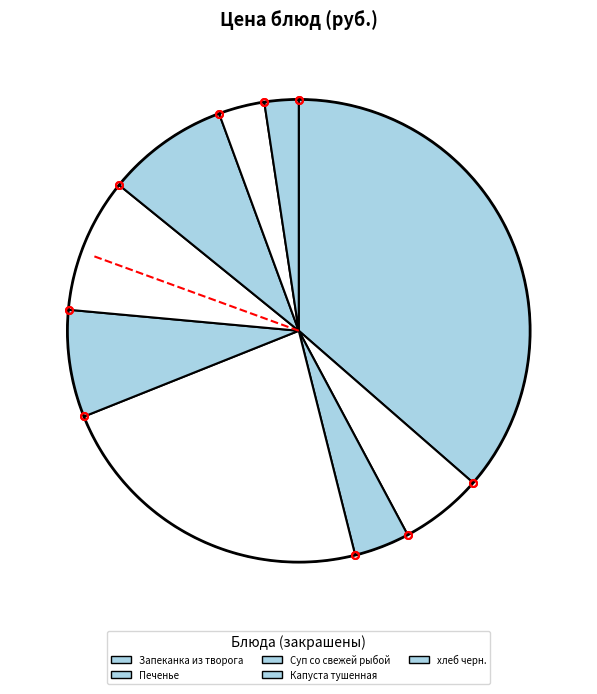

Which slice is the largest?

Запеканка из творога